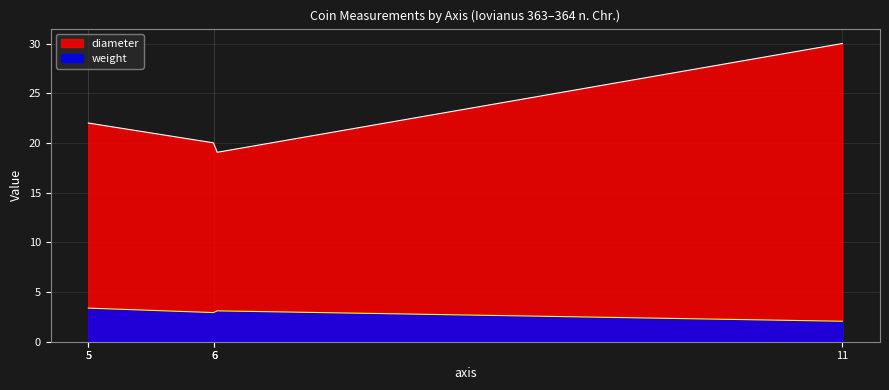

True or false: diameter and weight cross at least once.

False